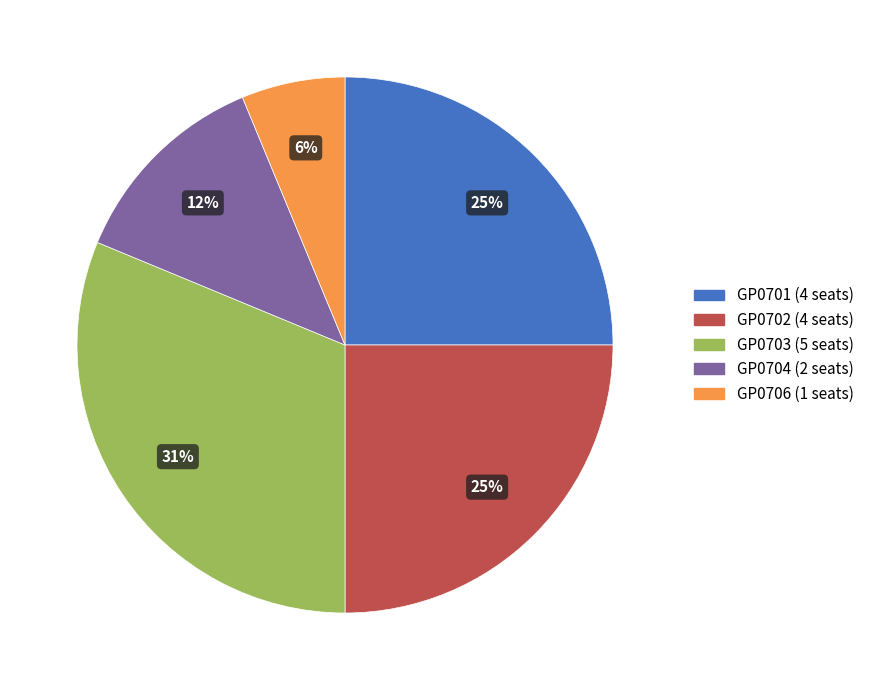

Is there a majority slice in this chart?

No